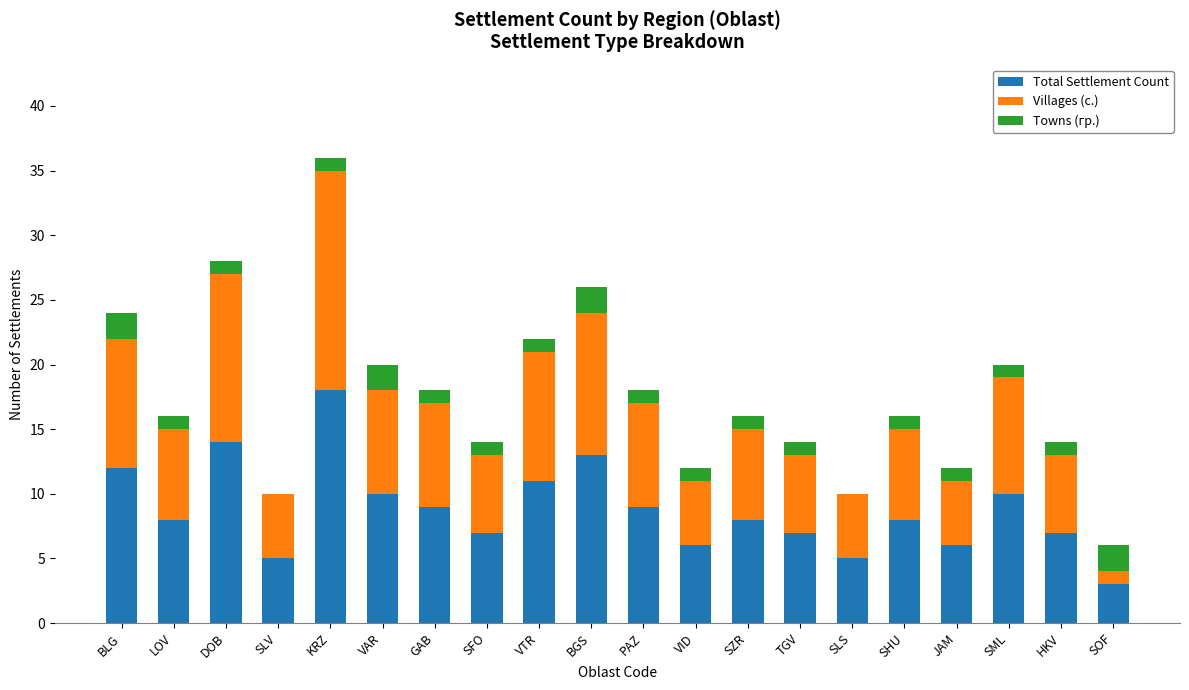

Are the bars horizontal?

No